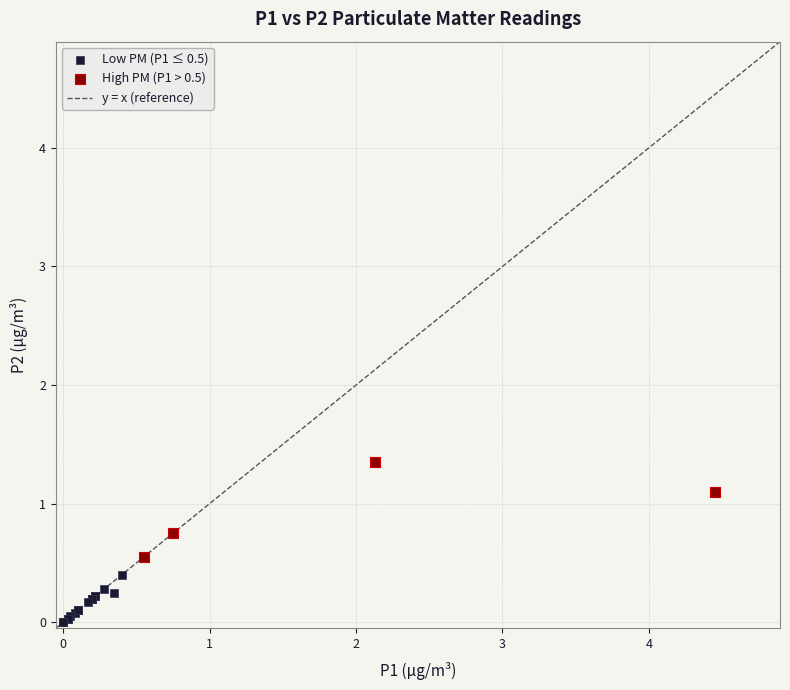

Which series contains the lowest Y value?

Low PM (P1 ≤ 0.5)